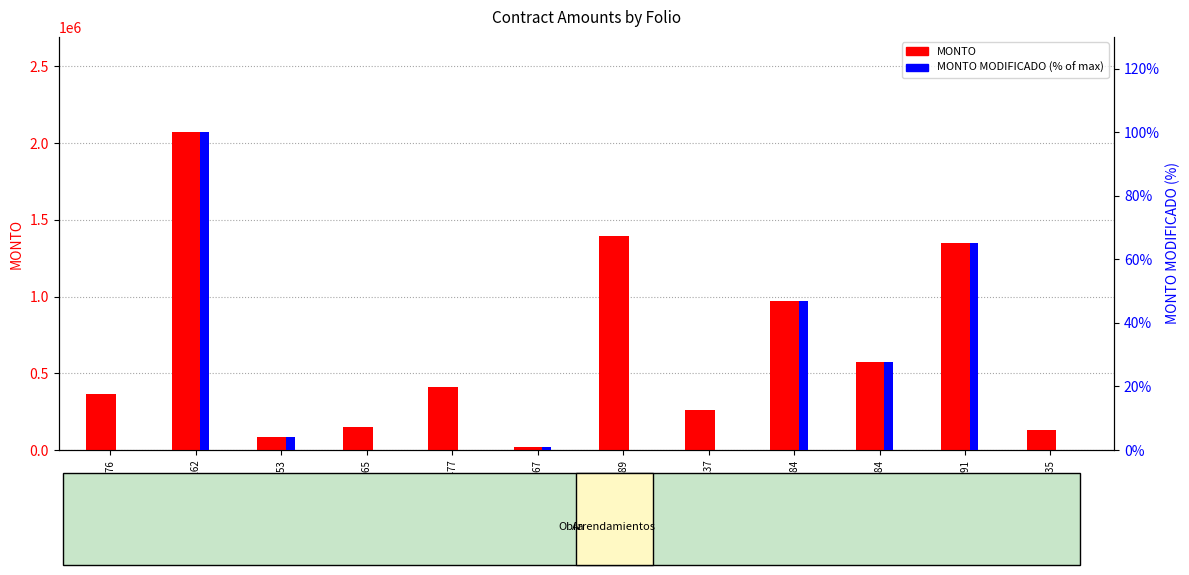

What is the label of the 7th bar from the left?

COA16160200696189